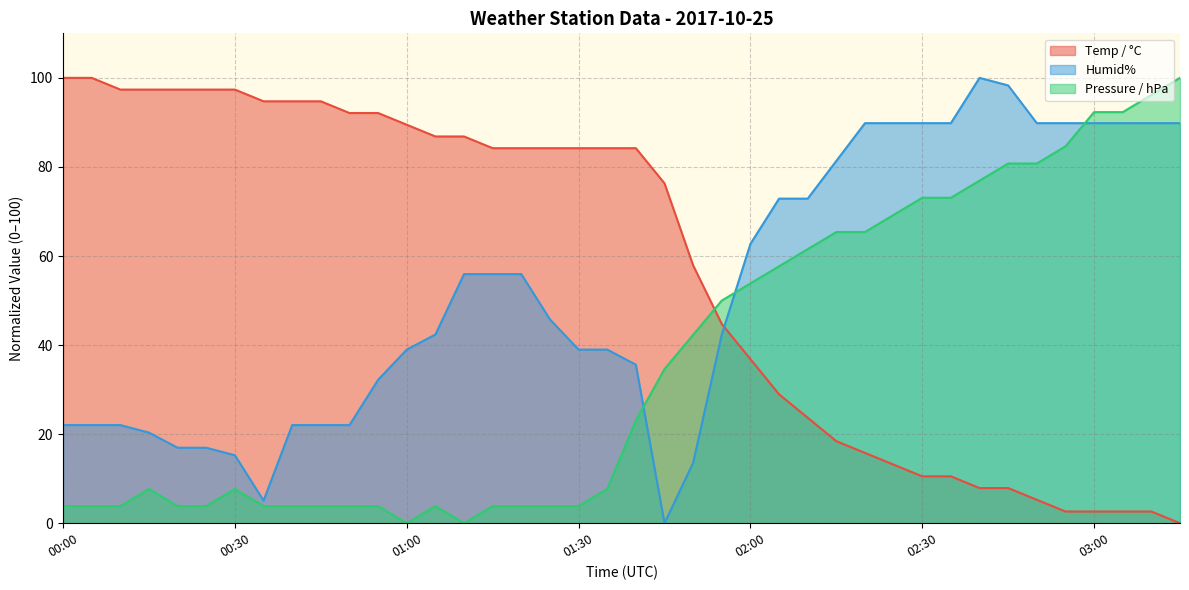

True or false: Pressure / hPa has a value of 0.0 at 01:10.

True